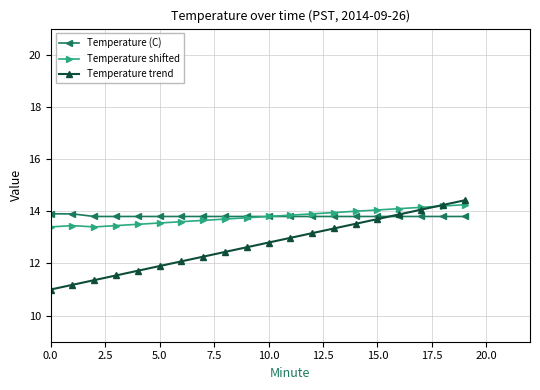

Which series has the largest range (max minus min)?

Temperature trend